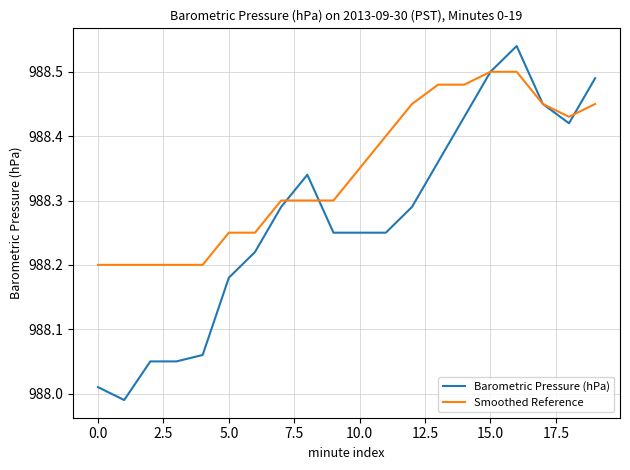

Which series has the largest total across all categories?

Smoothed Reference